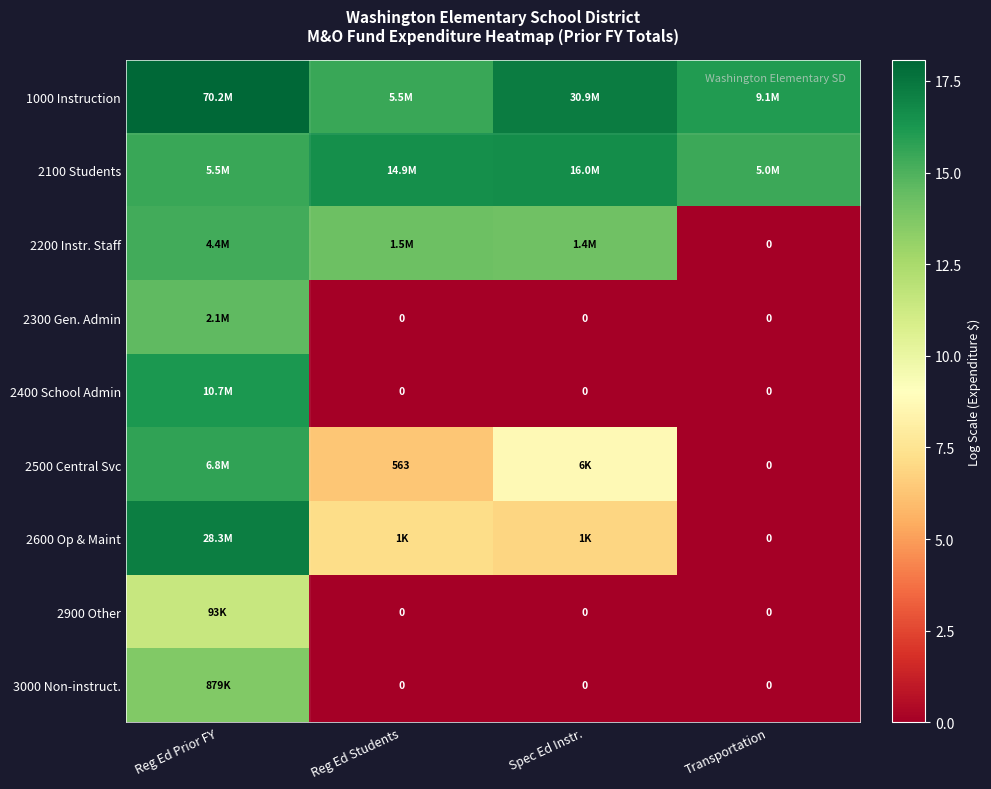

The 3000 Non-instruct. series shows 13.7 at Reg Ed Prior FY. True or false?

True